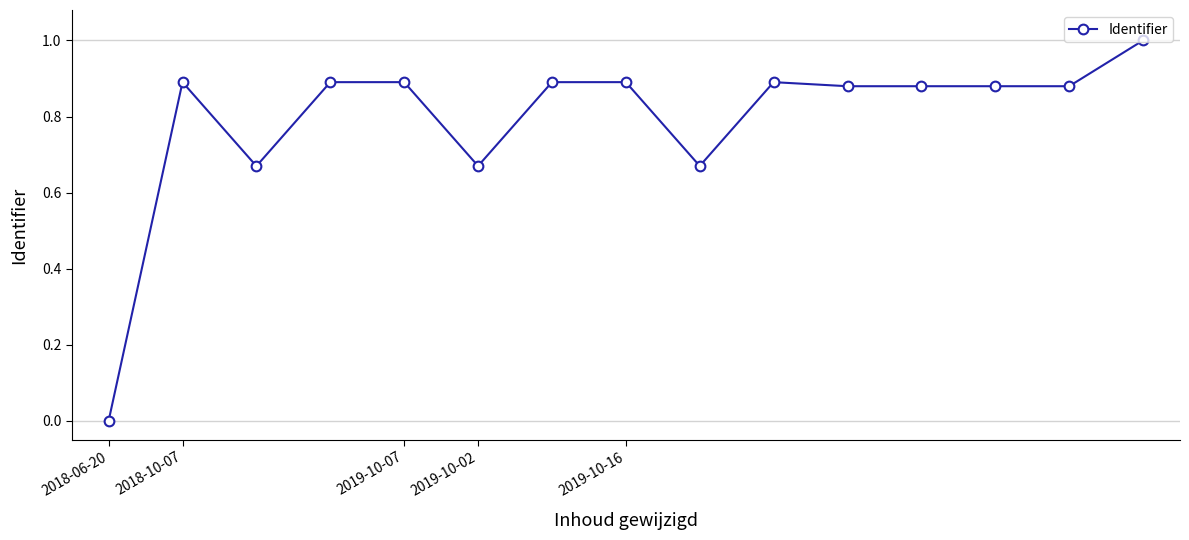

What is the maximum value shown in the chart?

1.0